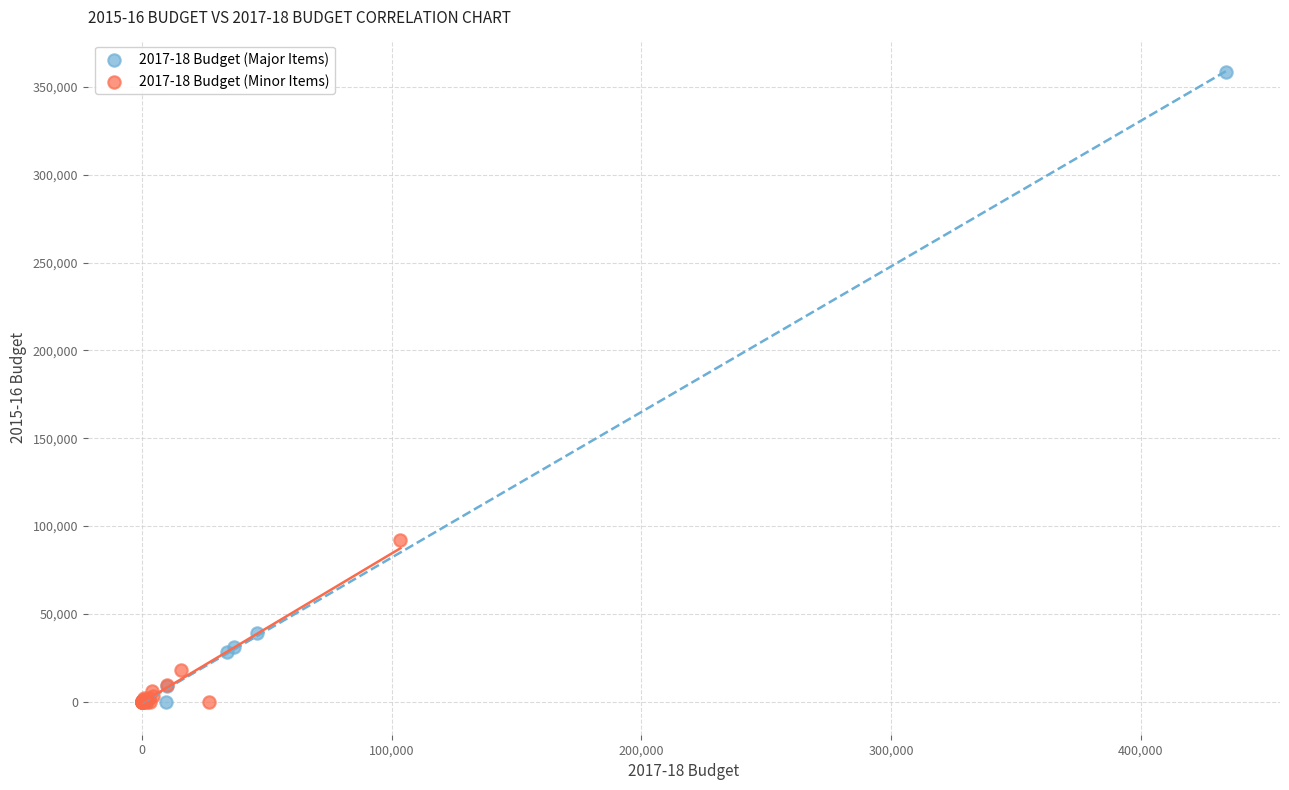

Which series has the largest Y range (max minus min)?

2017-18 Budget (Major Items)